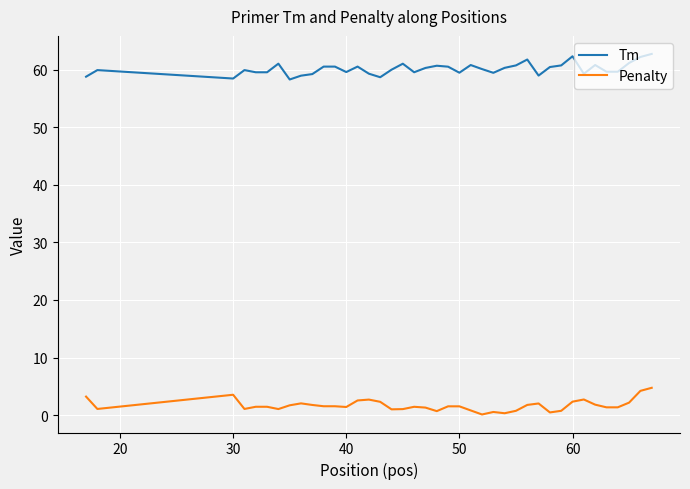

What is the difference between the maximum and minimum values in the Tm series?

4.4